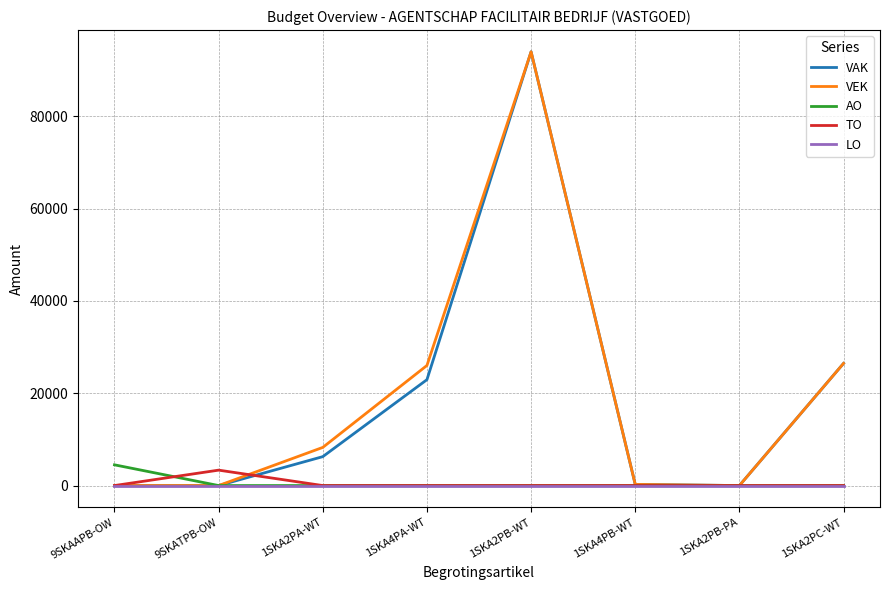

Which category has the highest value in the VAK series?

1SKA2PB-WT